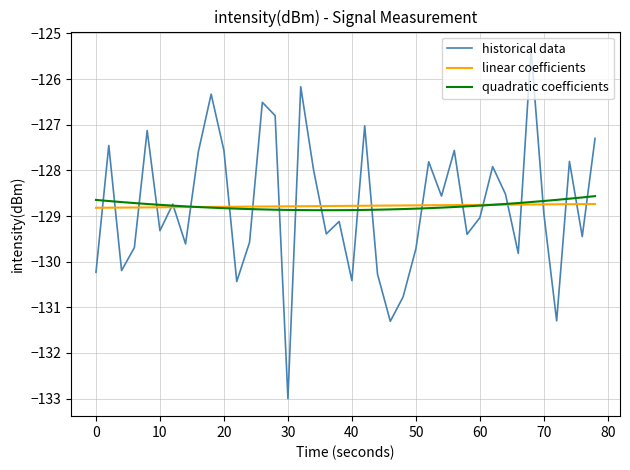

Which series has the widest spread of values?

historical data